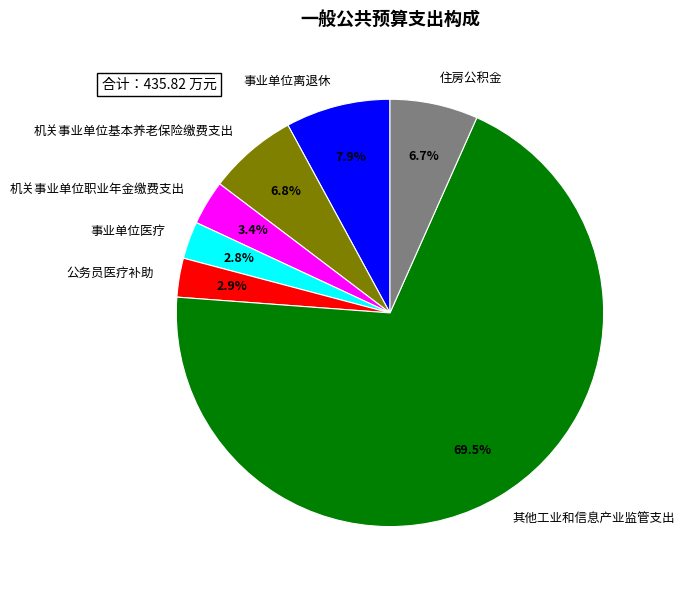

To the nearest percent, what is the difference between the 事业单位离退休 and 其他工业和信息产业监管支出 slice percentages?

62%